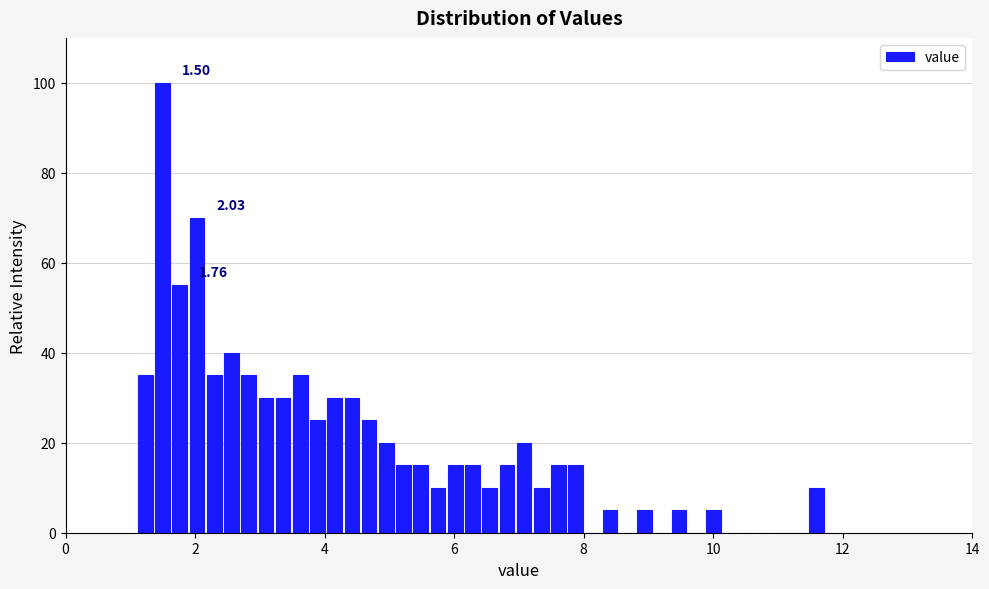

Read against the x-axis, roughly where is the centre of the tallest bar?

1.4